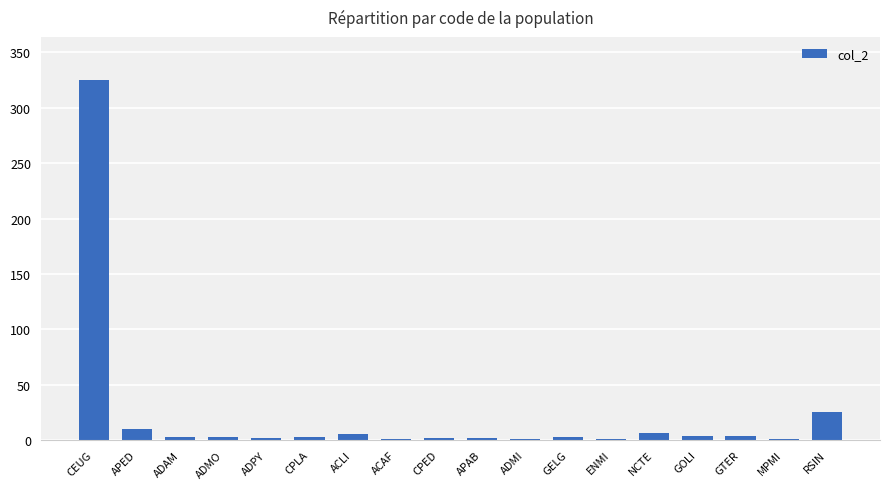

The chart shows a value of 157 at CEUG. True or false?

False